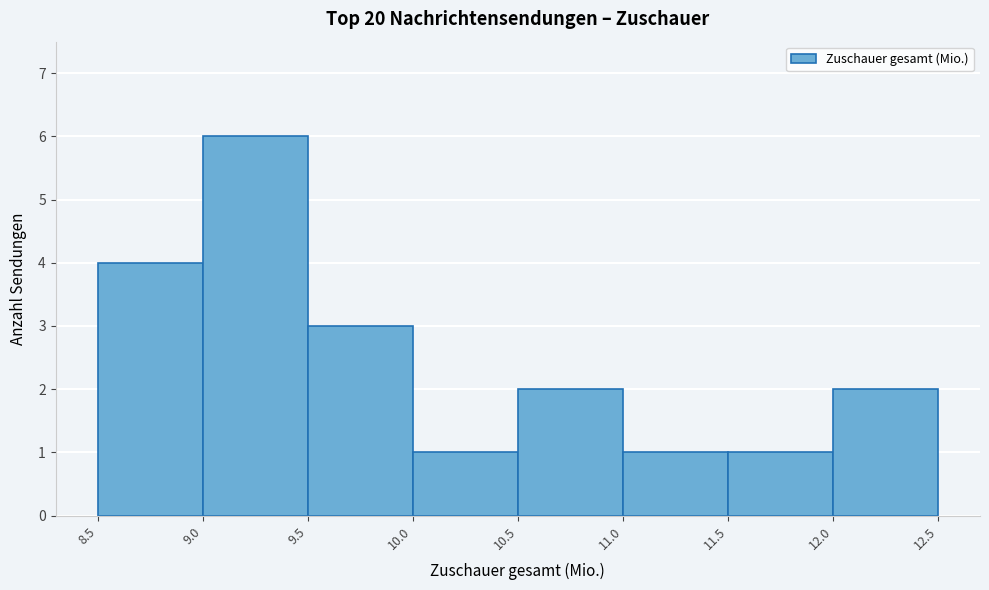

Over which range of the x-axis is the bar tallest?

9.0 to 9.5